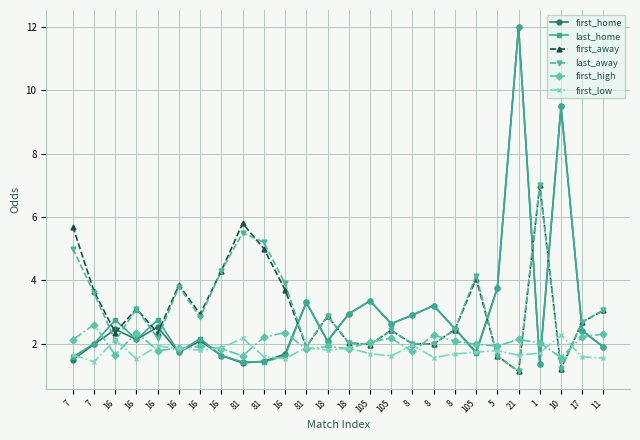

What are all the series names shown in the legend?

first_home, last_home, first_away, last_away, first_high, first_low